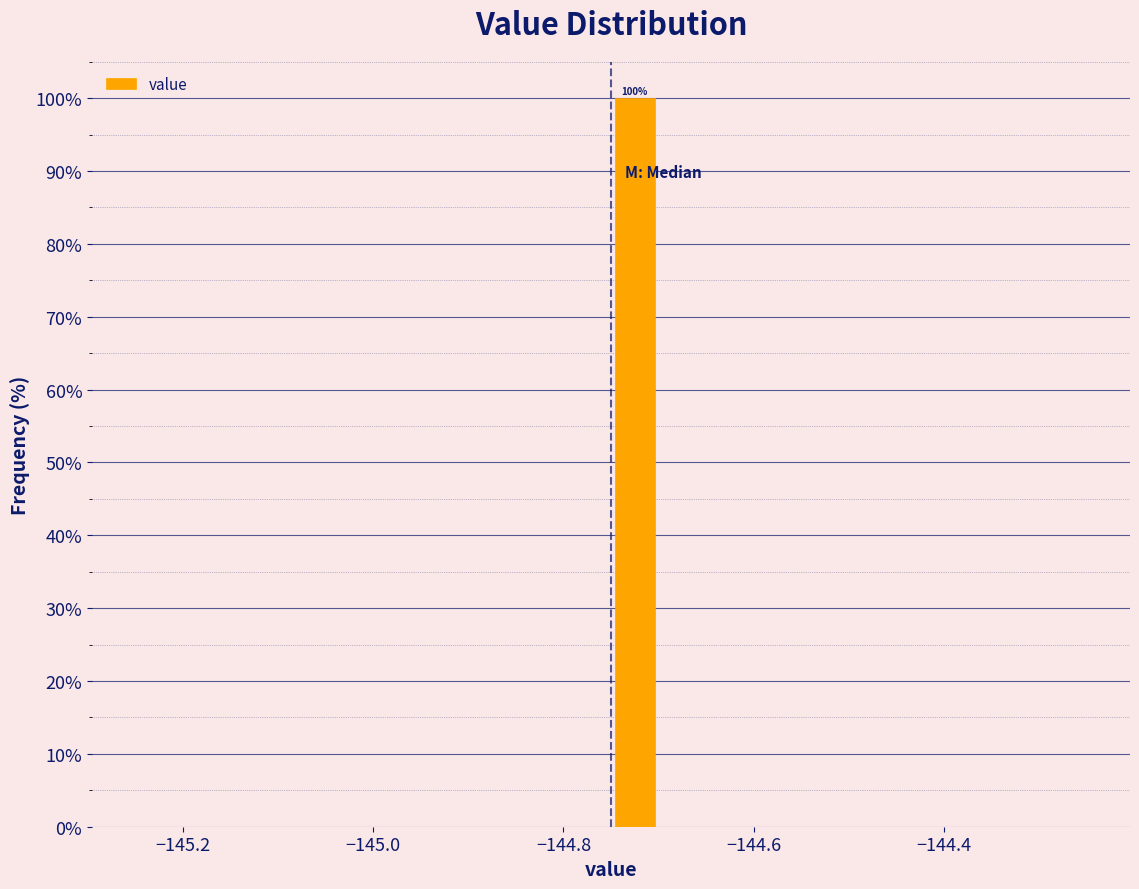

Around what value on the x-axis is the tallest bar? Give the approximate position of its centre, as read against the axis.

-144.72